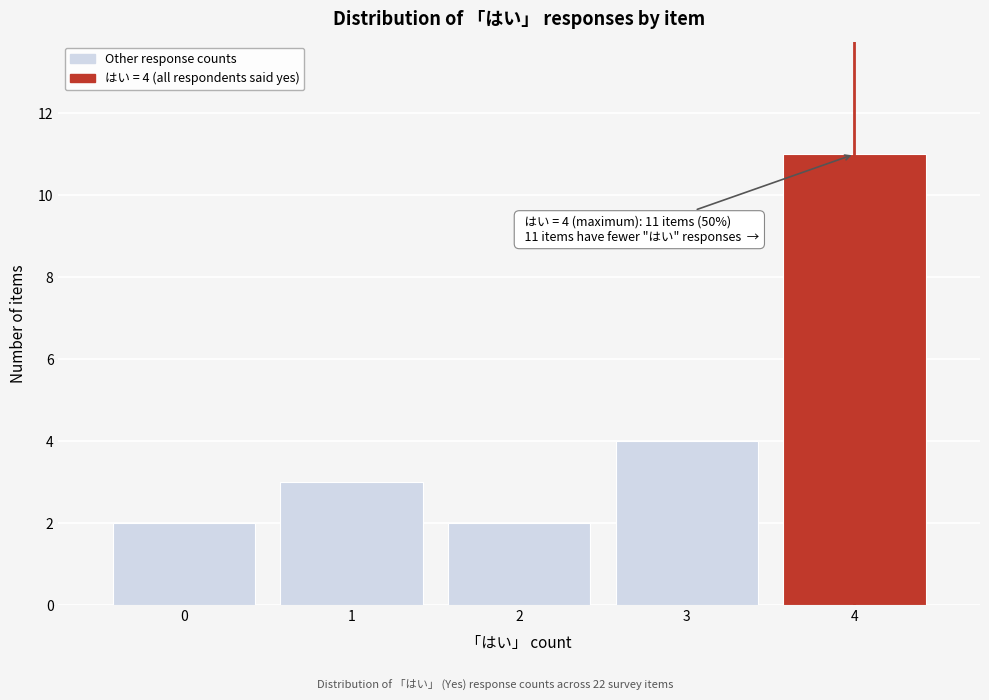

Reading right to left, transcribe all the data shown in this chart.

11	4	2	3	2